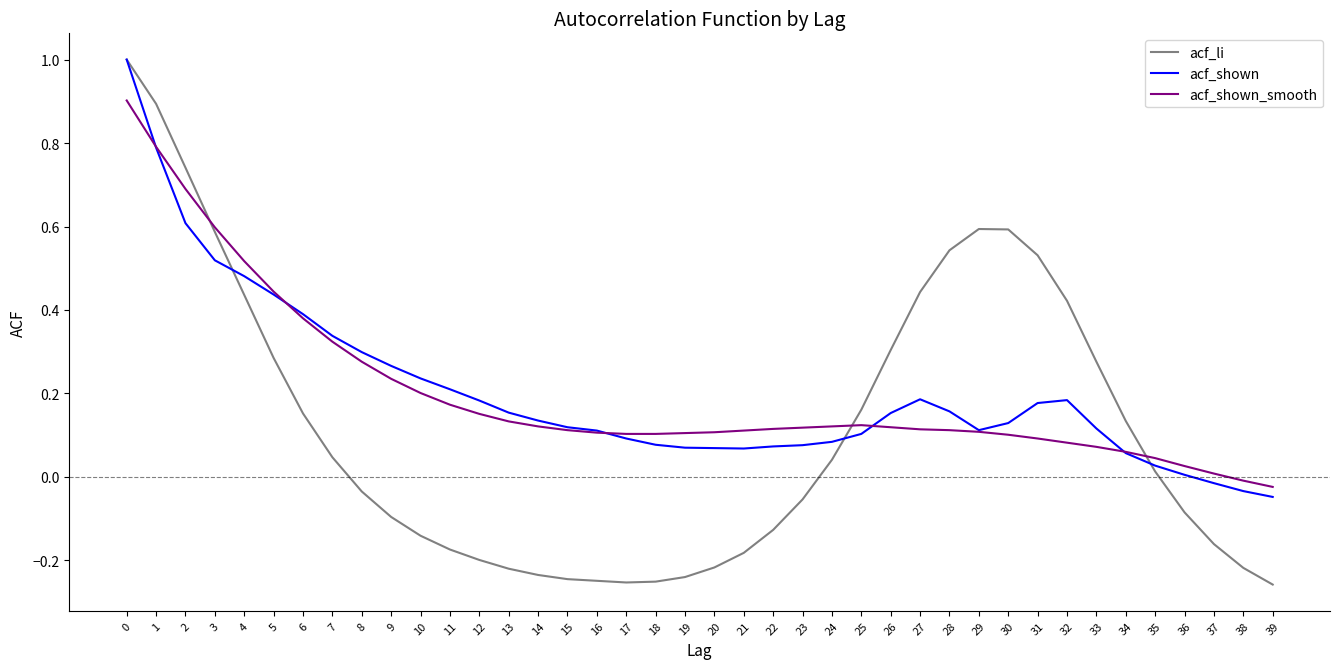

Between 0 and 36, which series saw the biggest shift?

acf_li